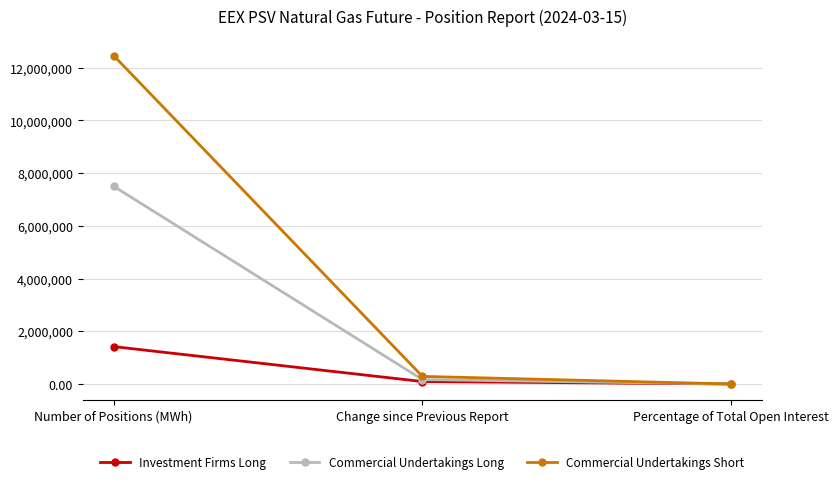

At which label does Commercial Undertakings Short first exceed 288312?

Number of Positions (MWh)